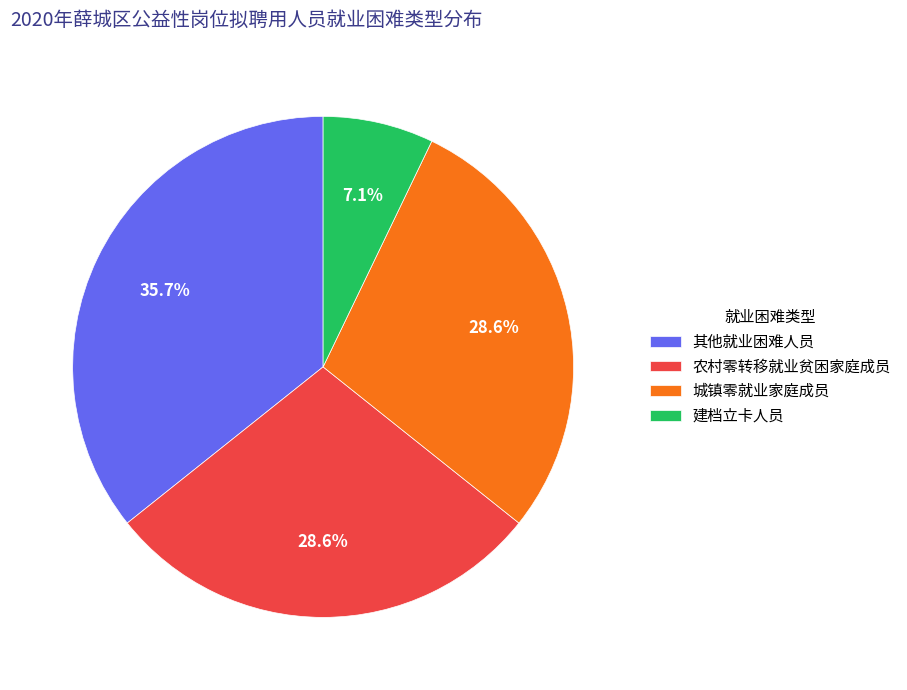

To the nearest percent, what is the average slice percentage?

25%